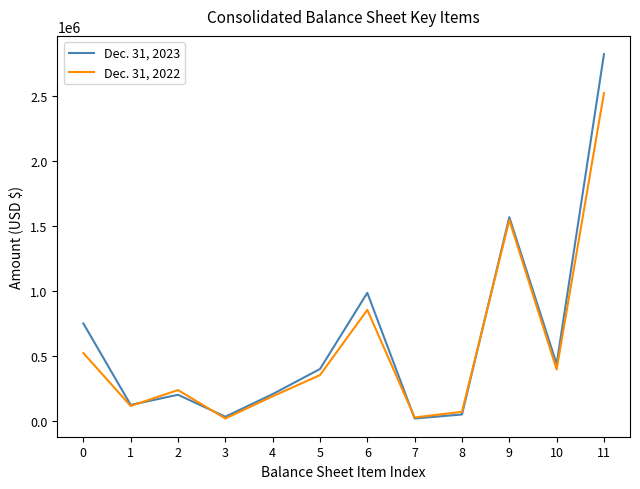

What is the average value of the Dec. 31, 2022 series?

572129